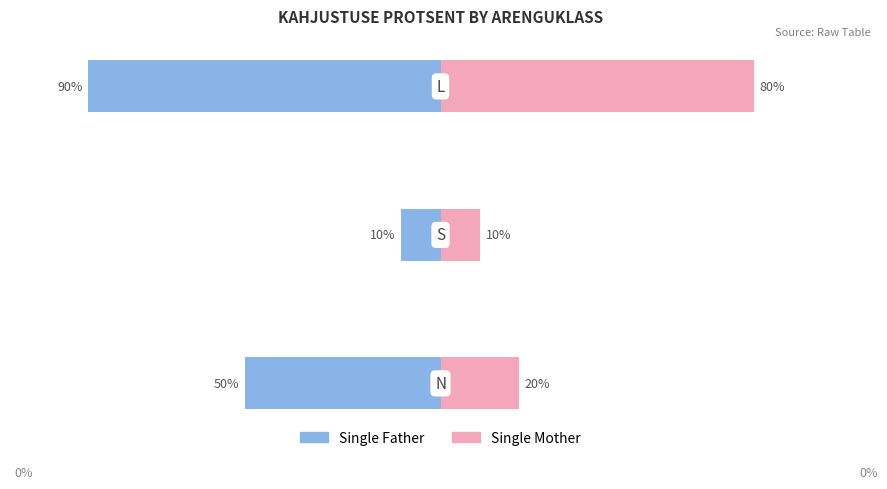

Count the Single Mother values in the range 10 to 80.

3